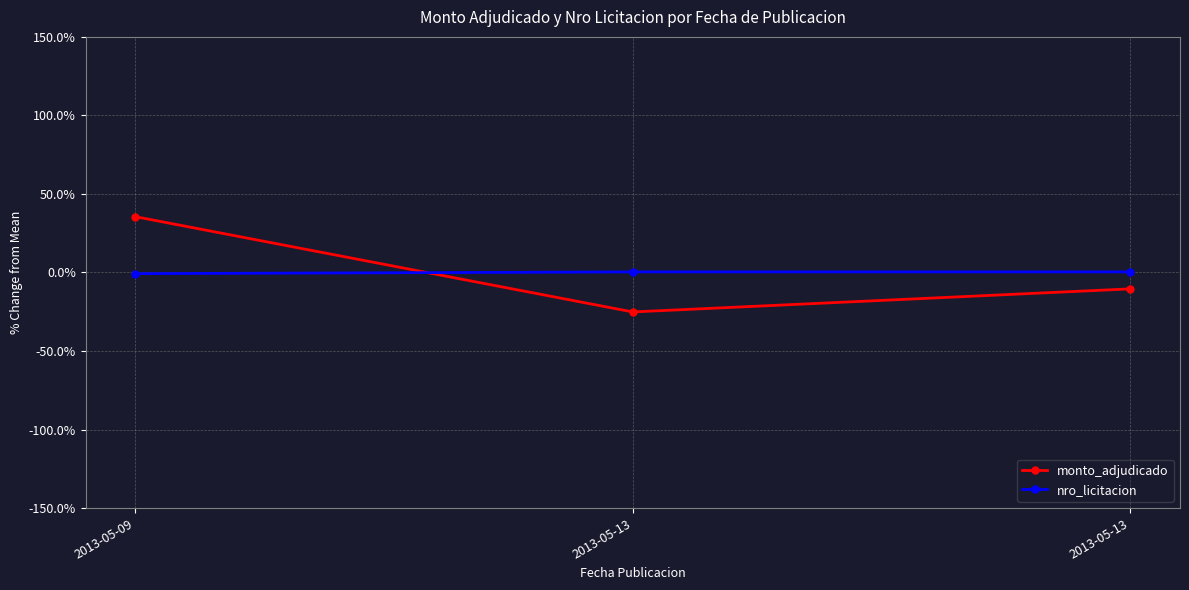

Is it true that monto_adjudicado equals -18.3 at 2013-05-13?

False